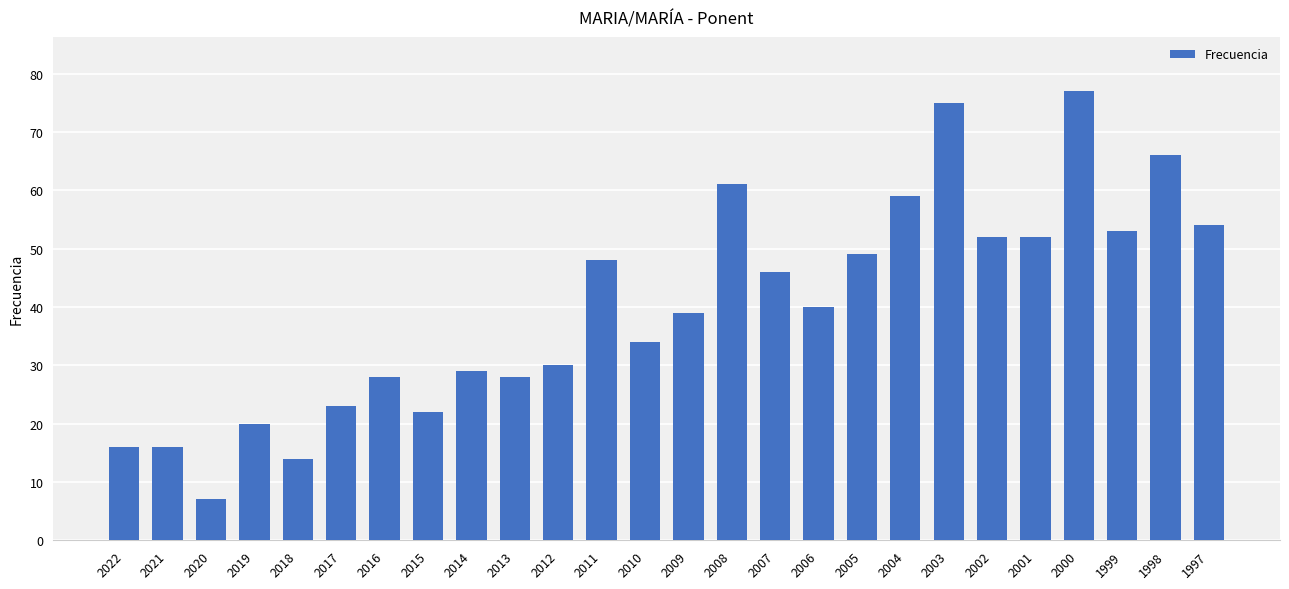

What is the difference between the values at 2015 and 2019?

2